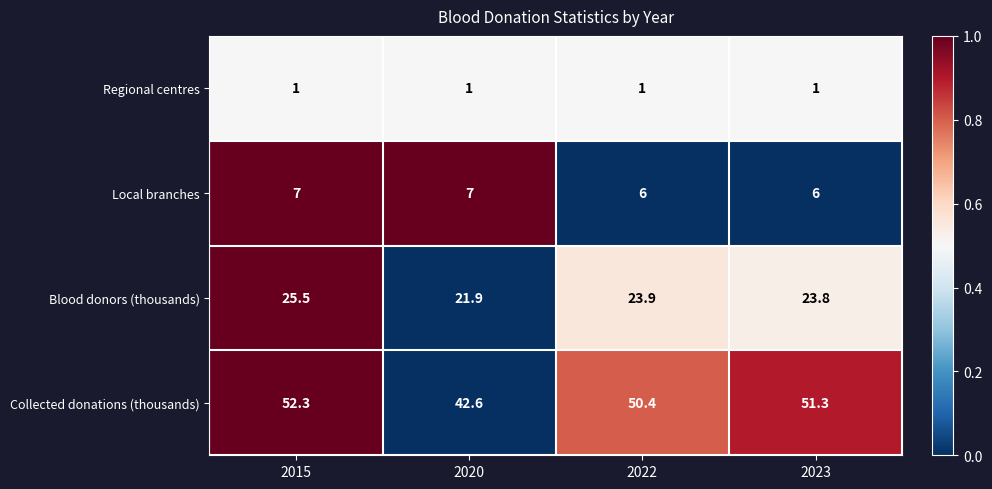

What is the approximate value of Blood donors (thousands) at 2022?

23.9